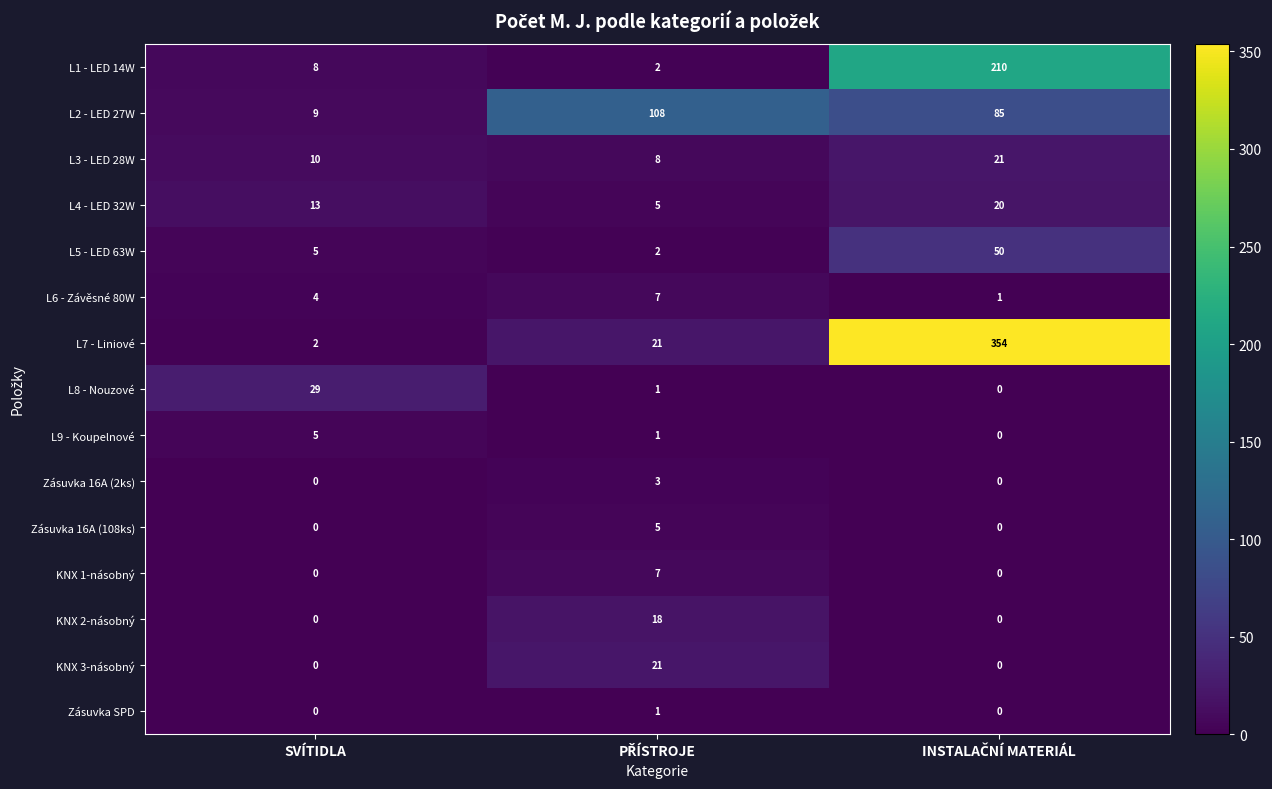

How many data points does each series have?

3